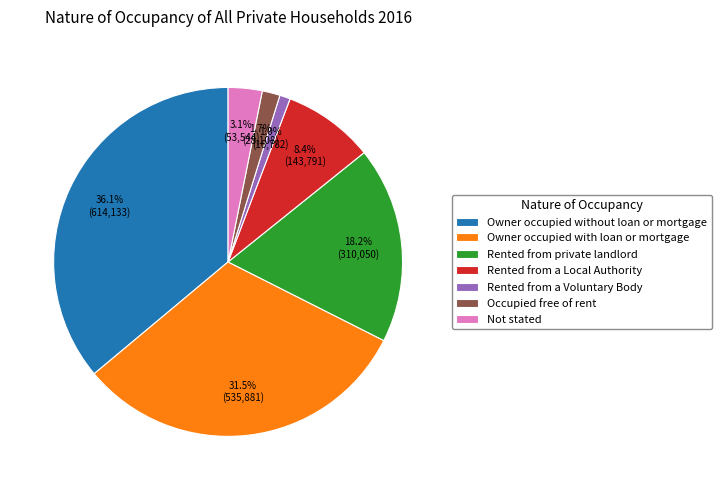

Count the number of slices in the pie.

7